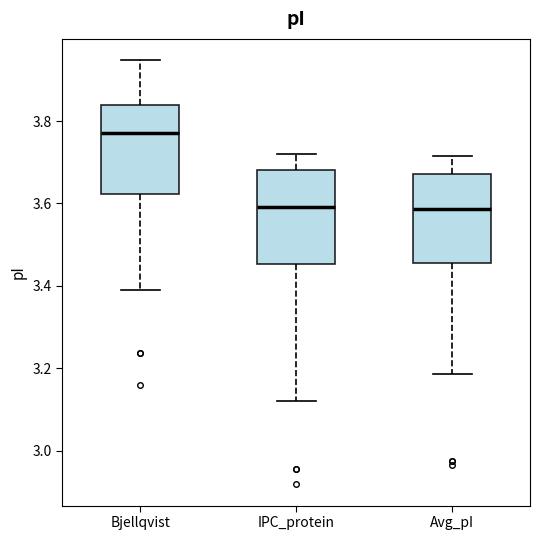

Reading left to right, read every box against the y-axis: the position of its median line, the range the box covers, and the ends of its whiskers. The values are not printed on the chart, so give them approximately, as read against the axis.

Bjellqvist: median 3.78, box 3.62 to 3.84, whiskers 3.38 to 3.94
IPC_protein: median 3.60, box 3.46 to 3.68, whiskers 3.12 to 3.72
Avg_pI: median 3.58, box 3.46 to 3.68, whiskers 3.18 to 3.72